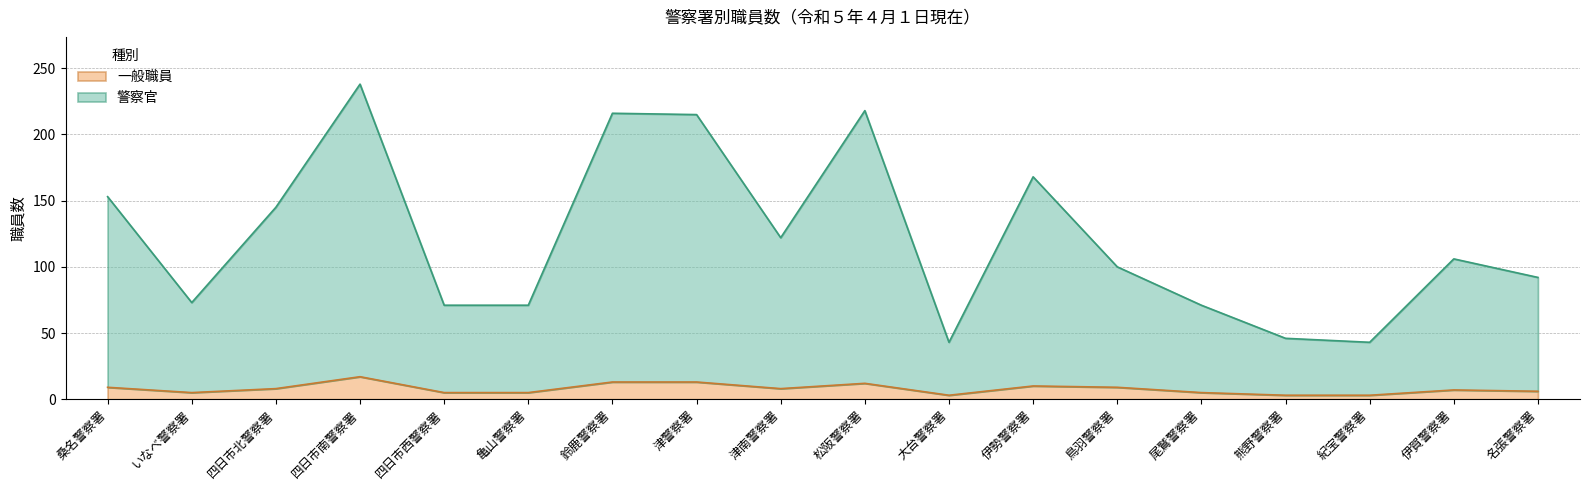

Count the number of data series in this chart.

2